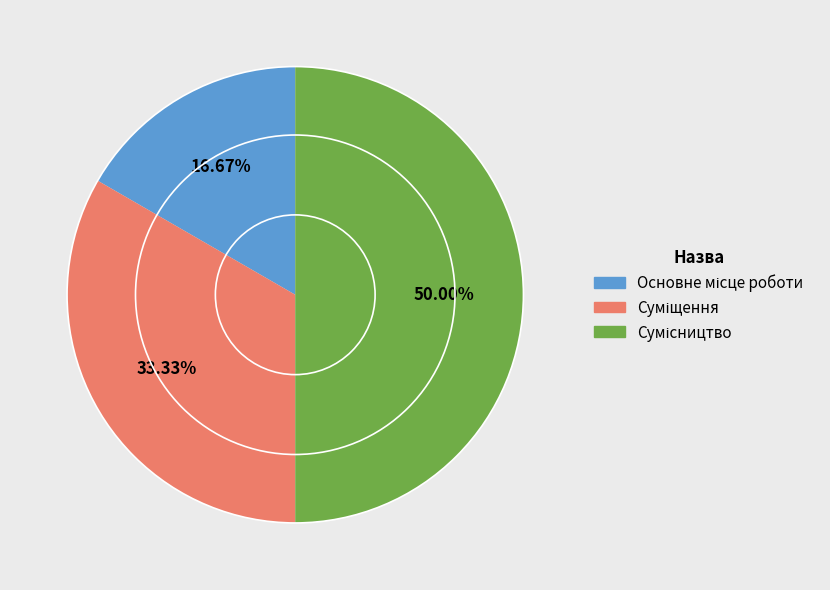

Count the number of slices in the pie.

3